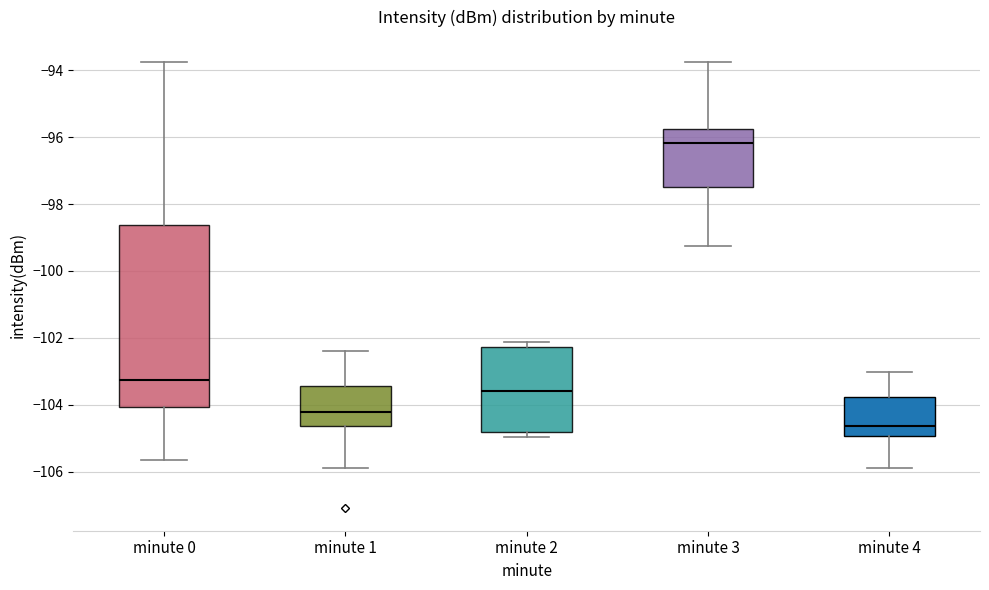

Reading left to right, transcribe this box plot: for each box, give where its median line is, the range the box spans, and where its two whiskers end, as read against the y-axis. The values are not printed on the chart, so give them approximately, as read against the axis.

minute 0: median -103.2, box -104.0 to -98.6, whiskers -105.6 to -93.8
minute 1: median -104.2, box -104.6 to -103.4, whiskers -105.8 to -102.4
minute 2: median -103.6, box -104.8 to -102.2, whiskers -105.0 to -102.2 (just above the box's upper edge)
minute 3: median -96.2, box -97.4 to -95.8, whiskers -99.2 to -93.8
minute 4: median -104.6, box -105.0 to -103.8, whiskers -105.8 to -103.0